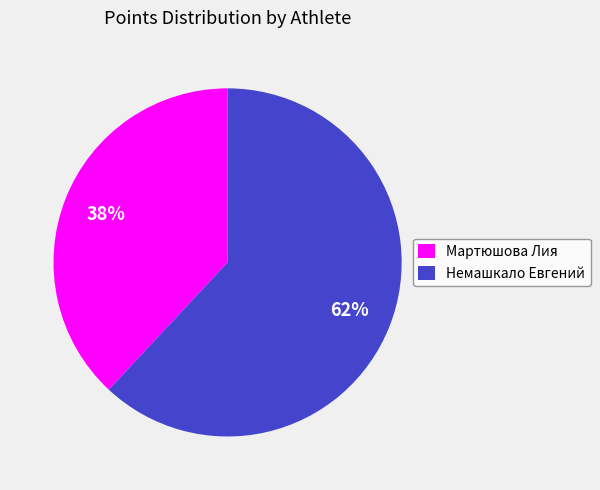

Rank the categories by value from lowest to highest.

Мартюшова Лия, Немашкало Евгений